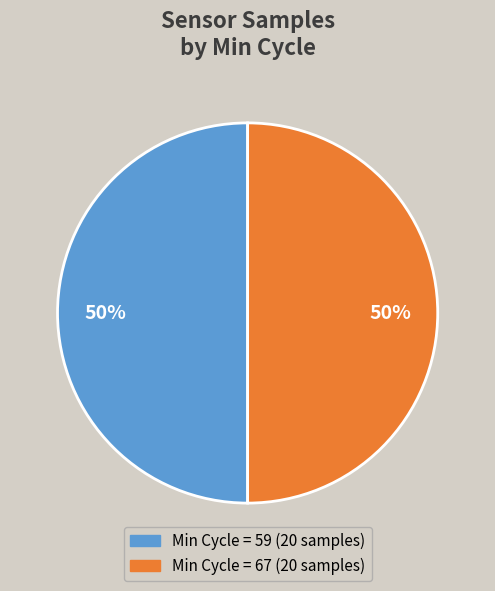

To the nearest percent, what is the average slice percentage?

50%